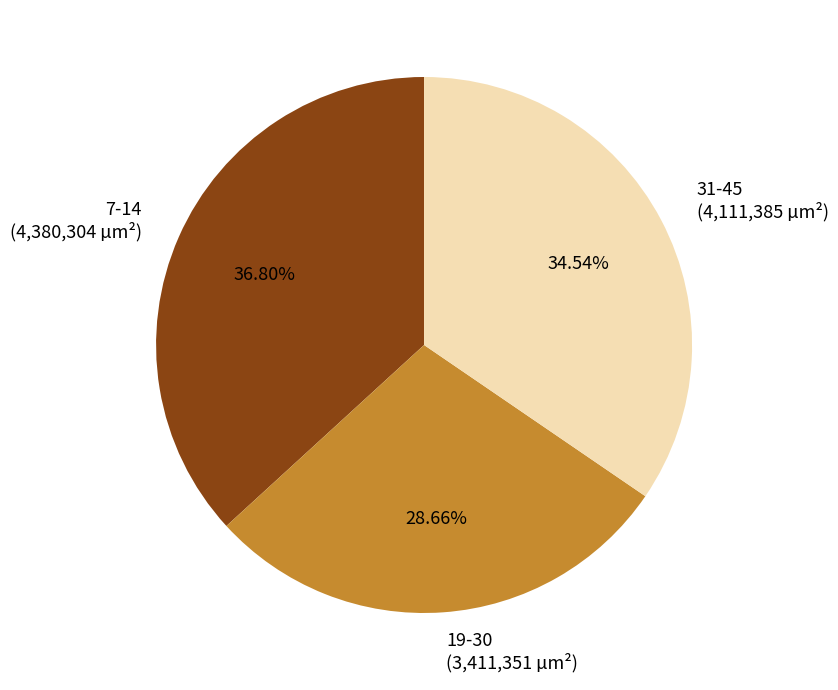

How many segments does this pie chart have?

3